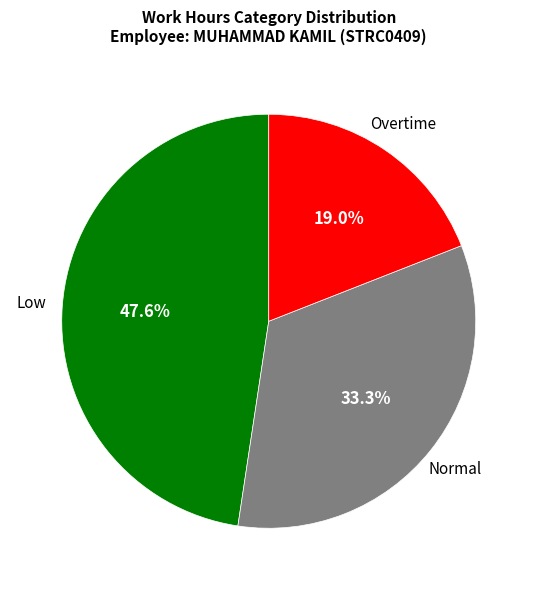

Is there a majority slice in this chart?

No